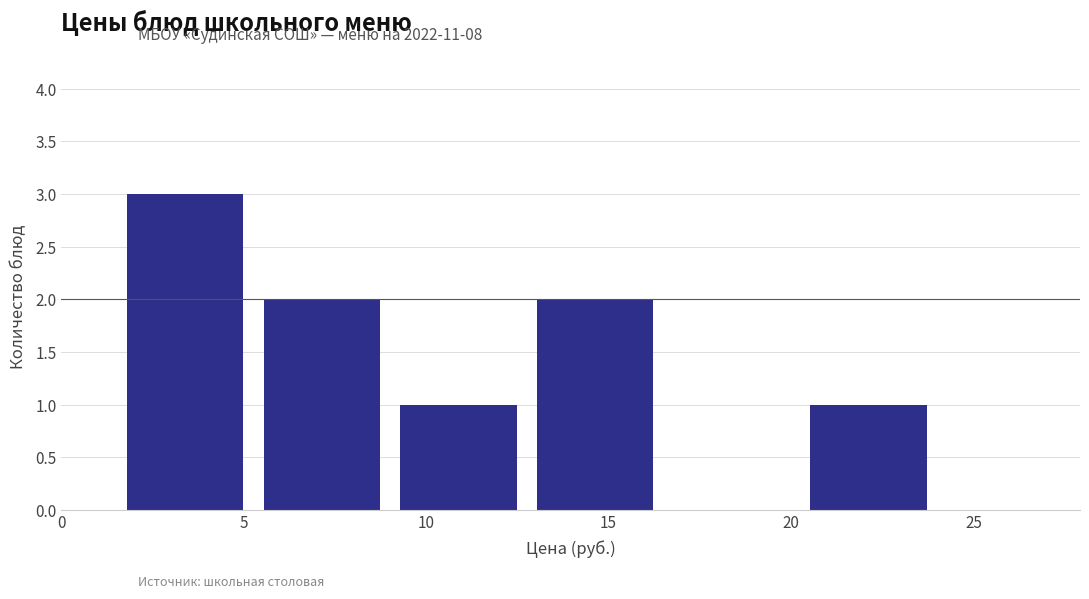

Reading left to right, transcribe this chart: for each bar, give the range it covers on the x-axis and its height. Neither the bar edges nor the heights are printed on the chart, so give them approximately, as read against the axes.

2.0 to 5.5: 3
5.5 to 9.5: 2
9.5 to 13.0: 1
13.0 to 17.0: 2
17.0 to 20.5: 0
20.5 to 24.5: 1